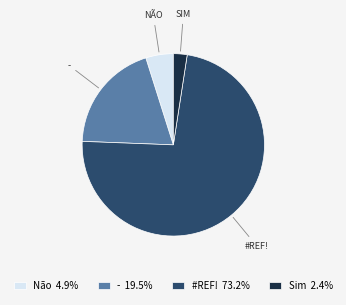

Is the sum of Sim 2.4% and Não 4.9% greater than half?

No